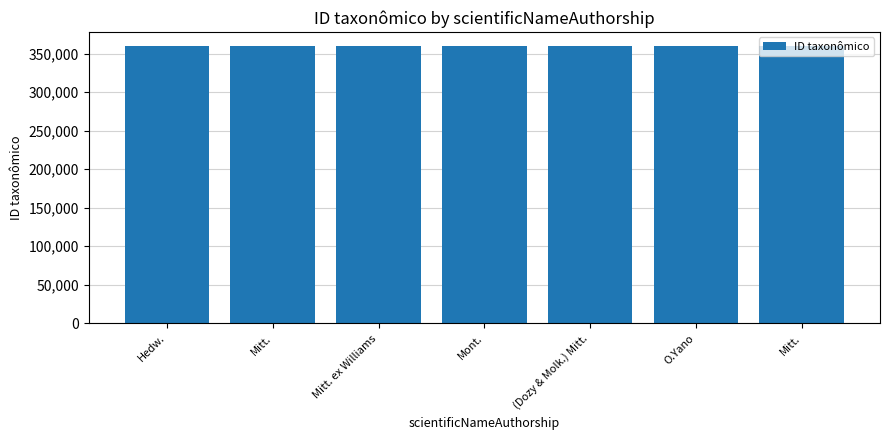

Which category has the lowest value across all series?

Hedw.